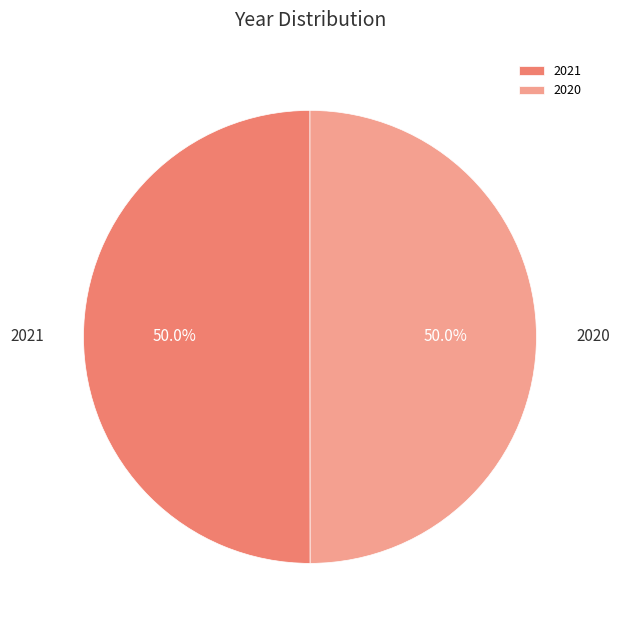

Is the sum of 2021 and 2020 greater than half?

Yes